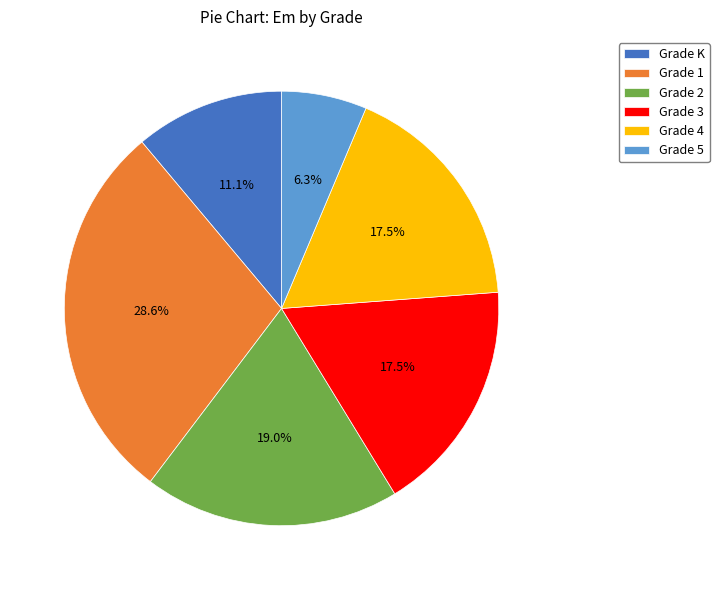

Does Grade 3 represent more than half of the total?

No